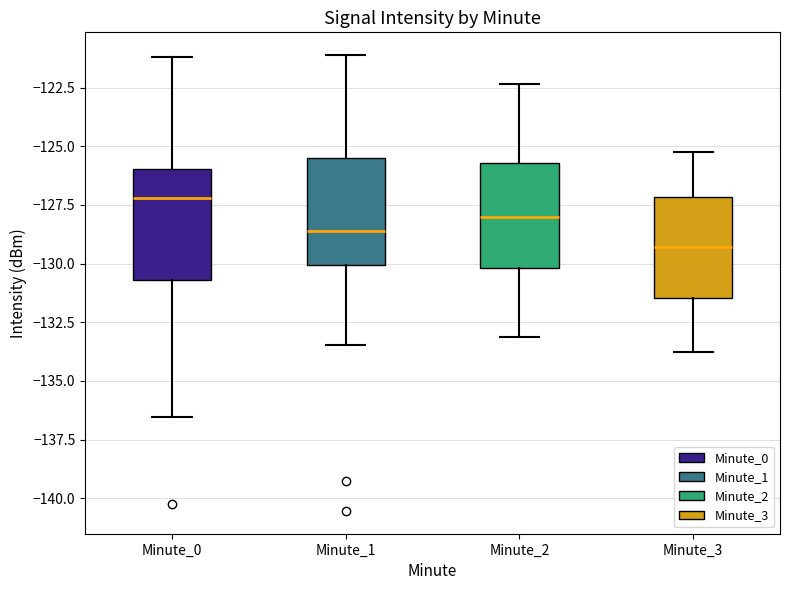

Reading left to right, transcribe this box plot: for each box, give where its median line is, the range the box spans, and where its two whiskers end, as read against the y-axis. The values are not printed on the chart, so give them approximately, as read against the axis.

Minute_0: median -127.0, box -130.5 to -126.0, whiskers -136.5 to -121.0
Minute_1: median -128.5, box -130.0 to -125.5, whiskers -133.5 to -121.0
Minute_2: median -128.0, box -130.0 to -125.5, whiskers -133.0 to -122.5
Minute_3: median -129.5, box -131.5 to -127.0, whiskers -134.0 to -125.0